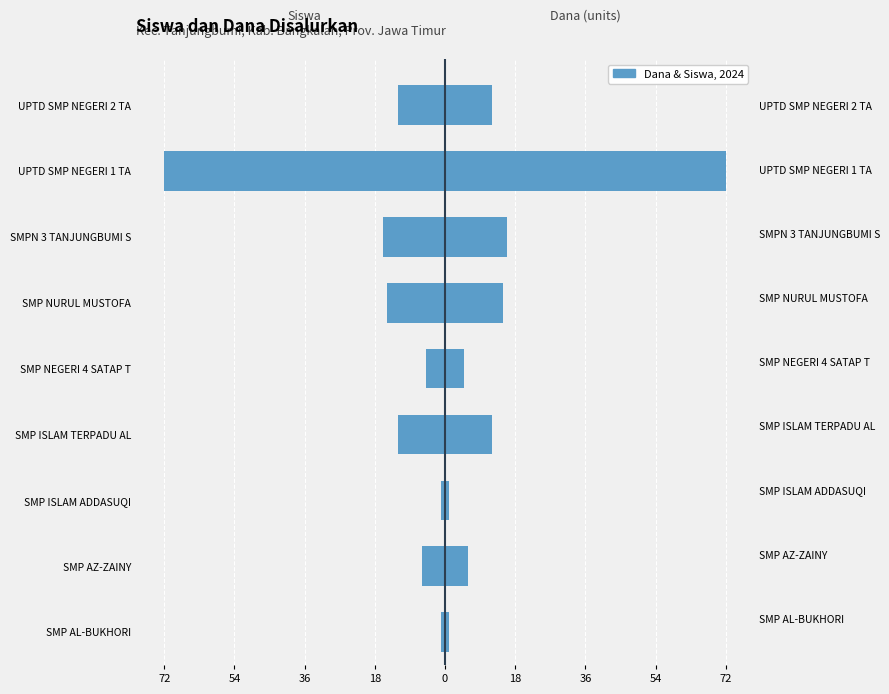

Is it true that Dana Disalurkan (unit) equals 1 at SMP ISLAM ADDASUQI?

False